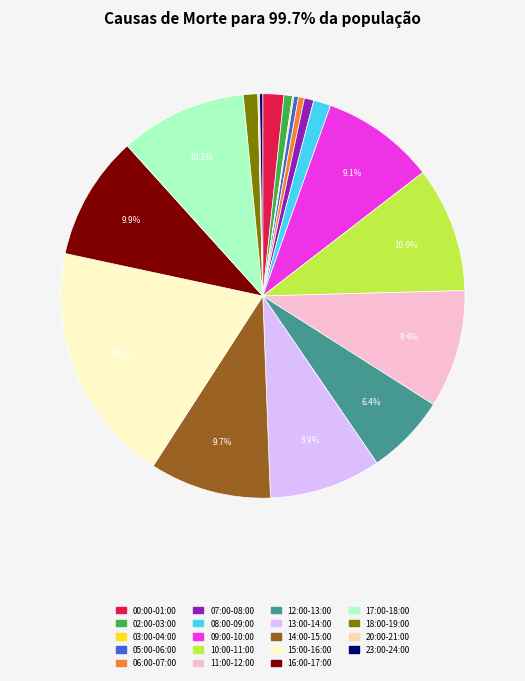

Combined, do 02:00-03:00 and 11:00-12:00 account for over 50%?

No